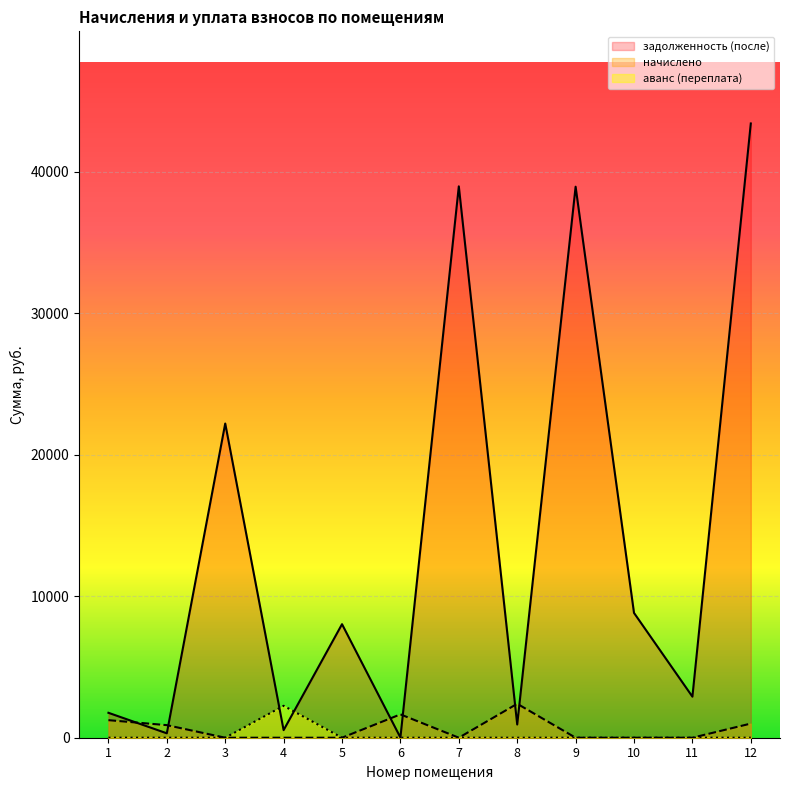

True or false: начислено and аванс (переплата) intersect in this chart.

False